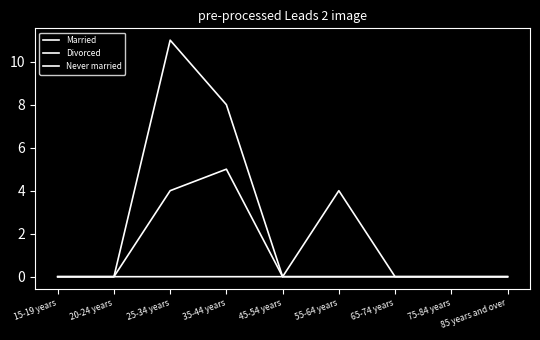

Does the chart have visible grid lines?

No